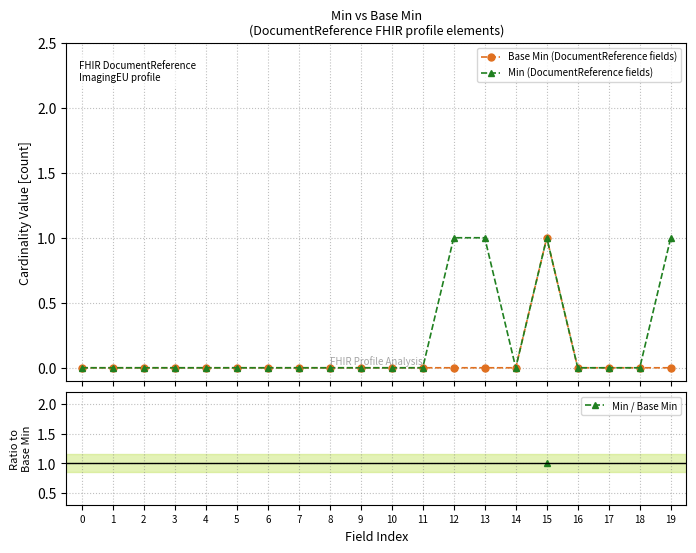

List the labels in order of Min / Base Min value, largest first.

0, 1, 2, 3, 4, 5, 6, 7, 8, 9, 10, 11, 12, 13, 14, 15, 16, 17, 18, 19